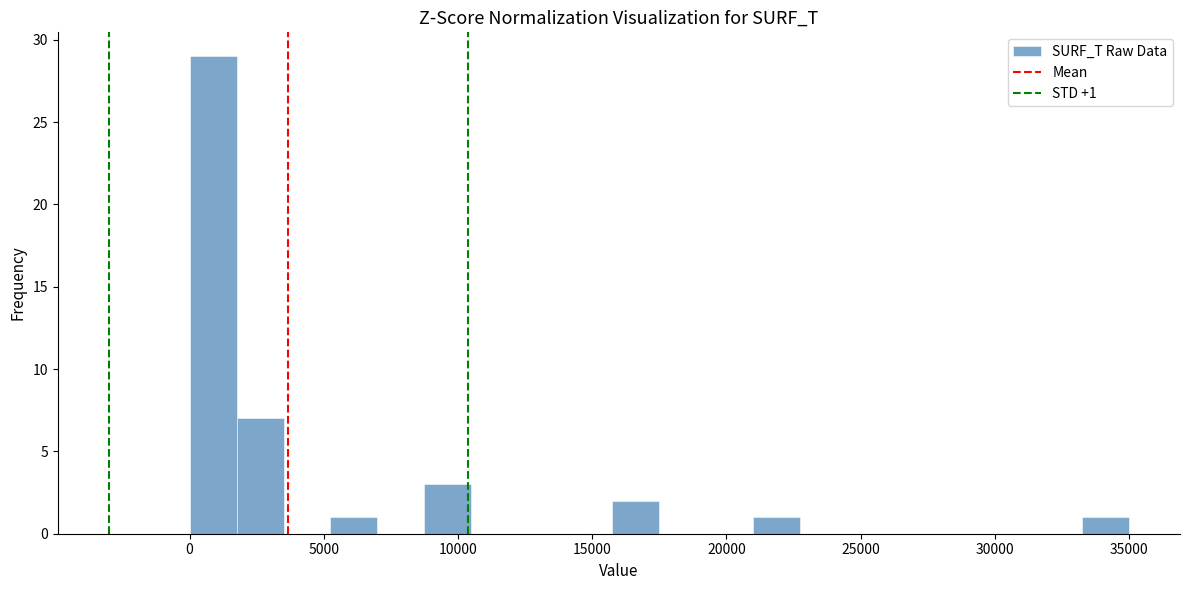

Around what value on the x-axis is the tallest bar? Give the approximate position of its centre, as read against the axis.

1000